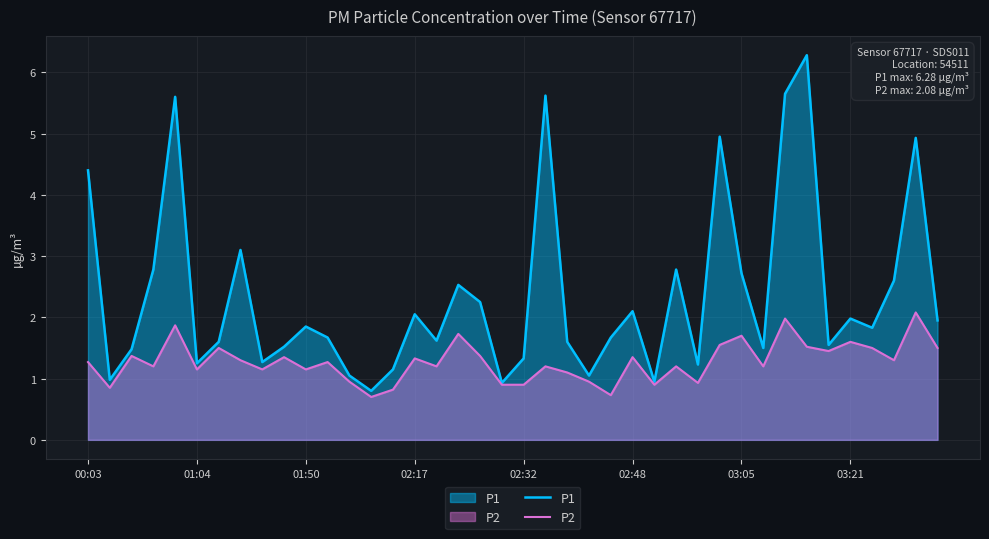

Count the number of categories in the chart.

40